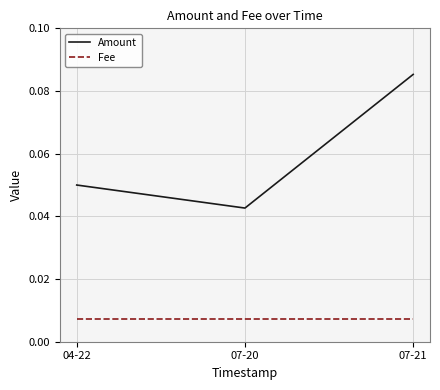

How many distinct data groups are displayed?

2